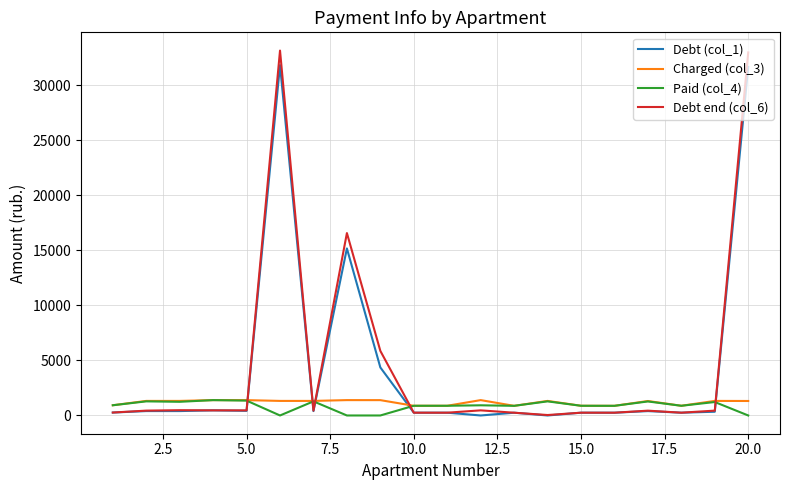

What is the maximum value for Paid (col_4)?

1396.1